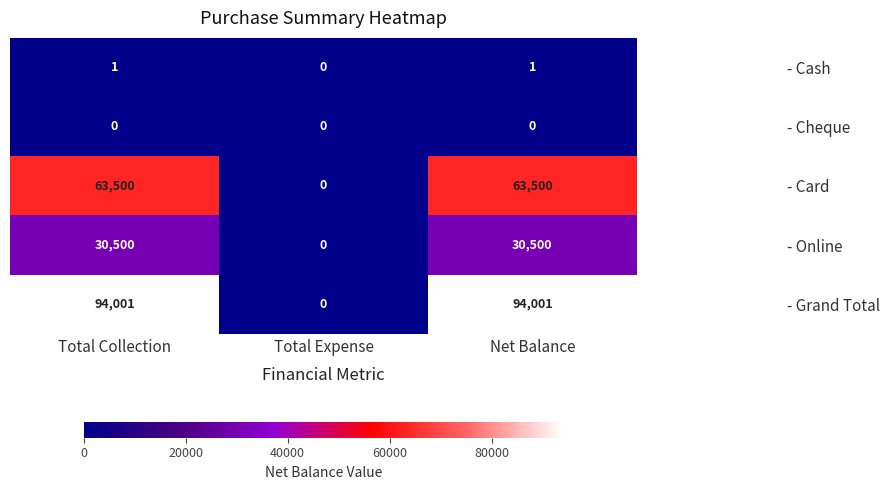

True or false: - Grand Total has a value of 0 at Total Expense.

True